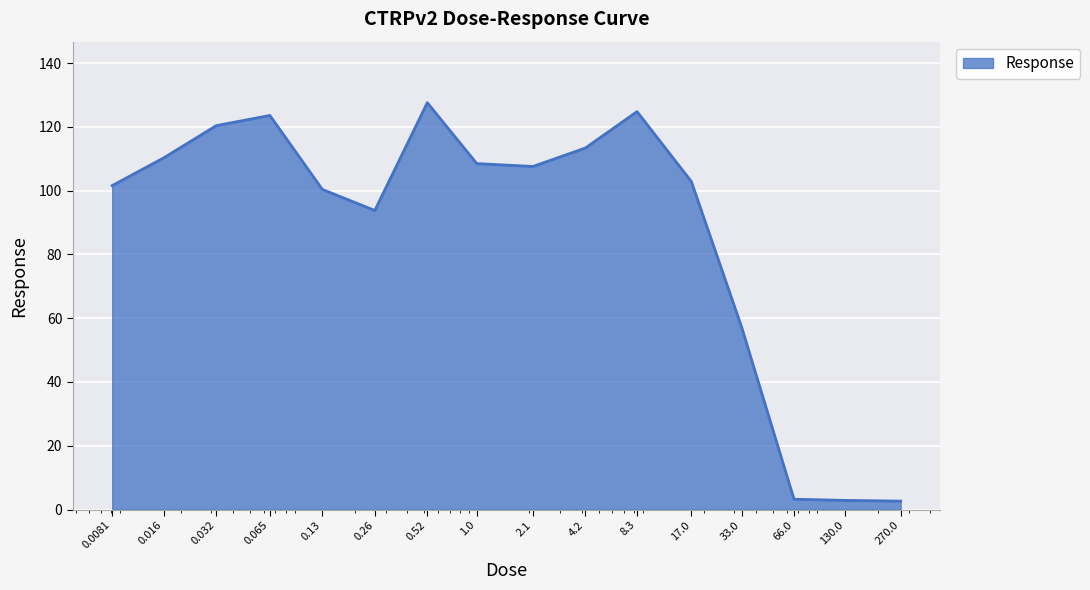

What is the minimum value shown in the chart?

2.6